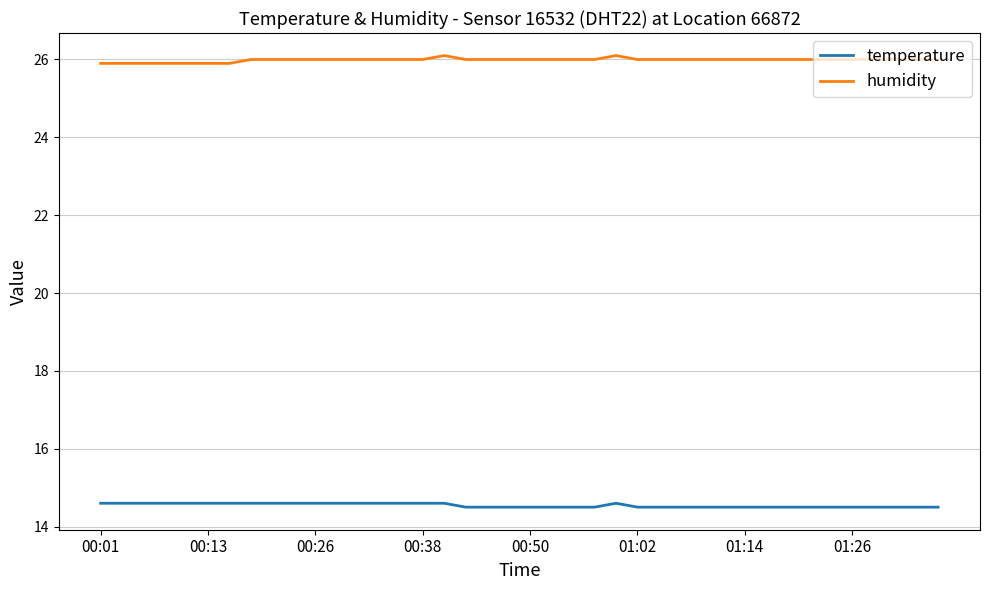

What is the highest value of the humidity series?

26.1